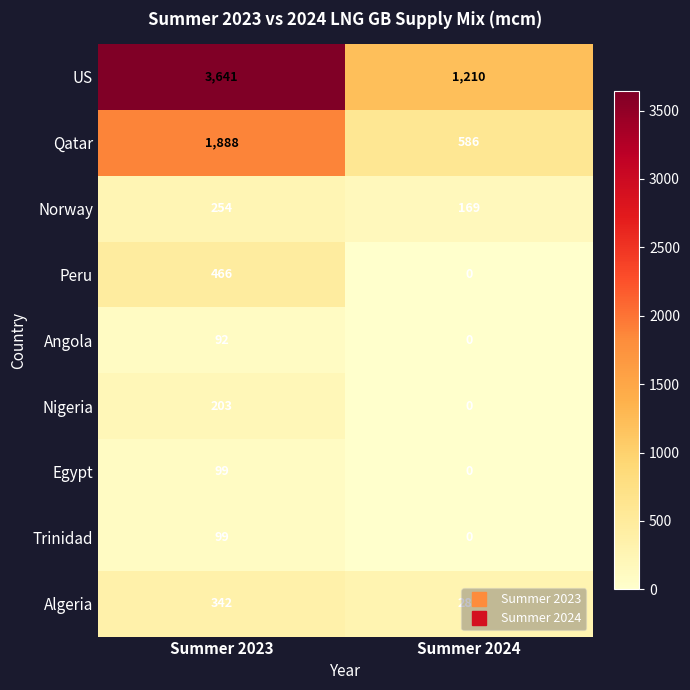

Which label corresponds to the largest value in the chart?

Summer 2023